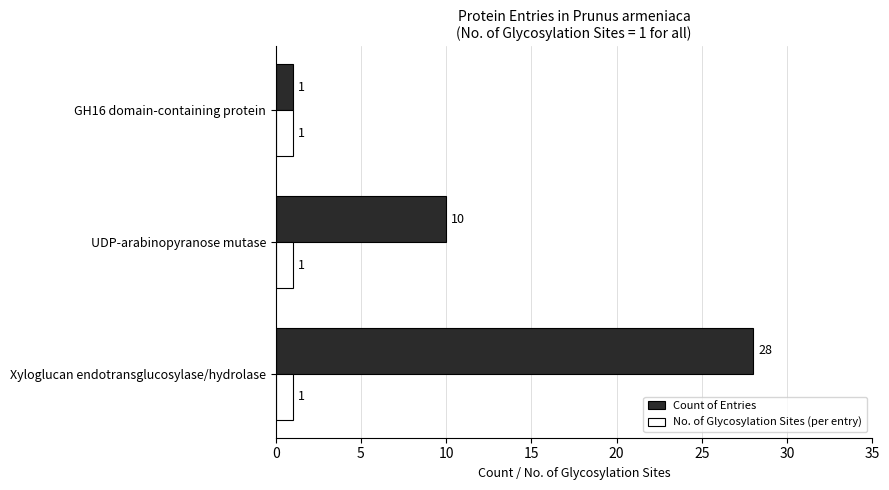

What is the maximum value for Count of Entries?

28